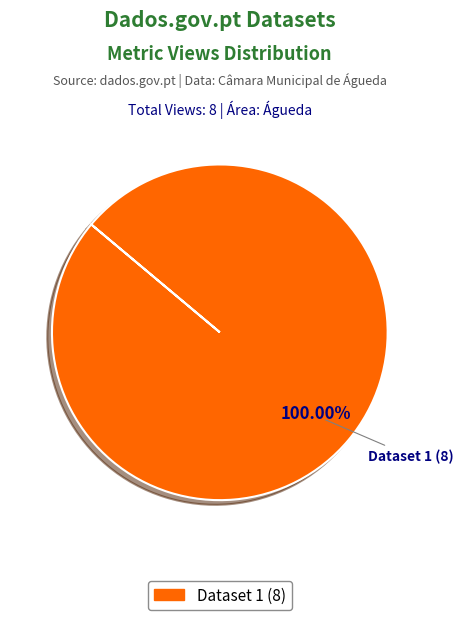

Does any single category account for the majority?

Yes